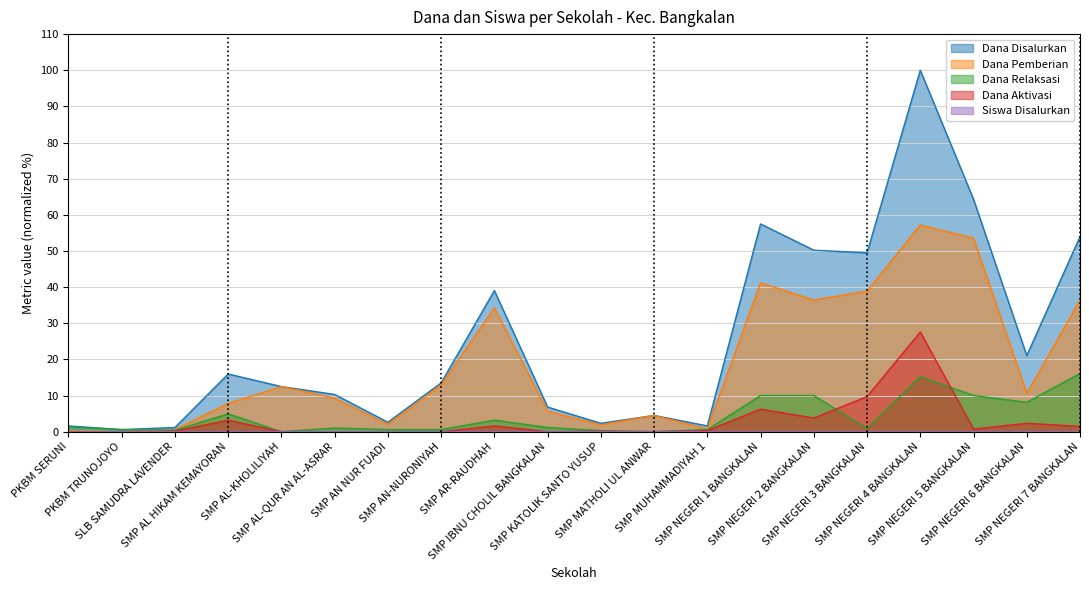

How many intersections are there between Siswa Disalurkan and Dana Aktivasi?

7